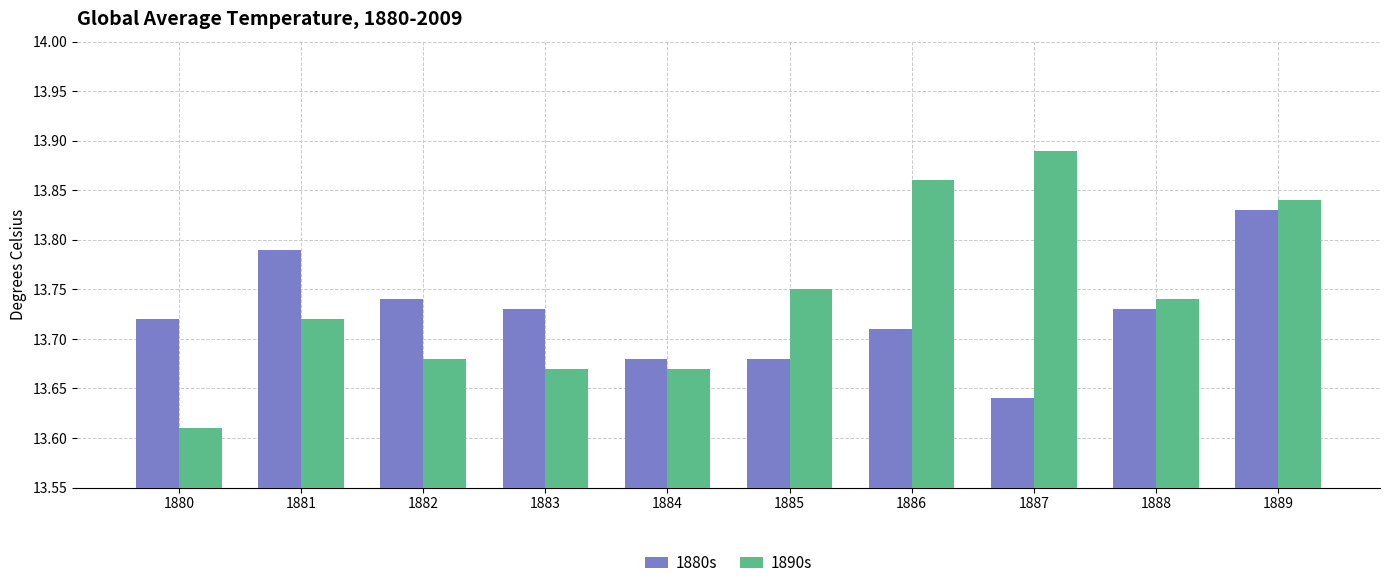

Which label corresponds to the smallest value in the chart?

1880